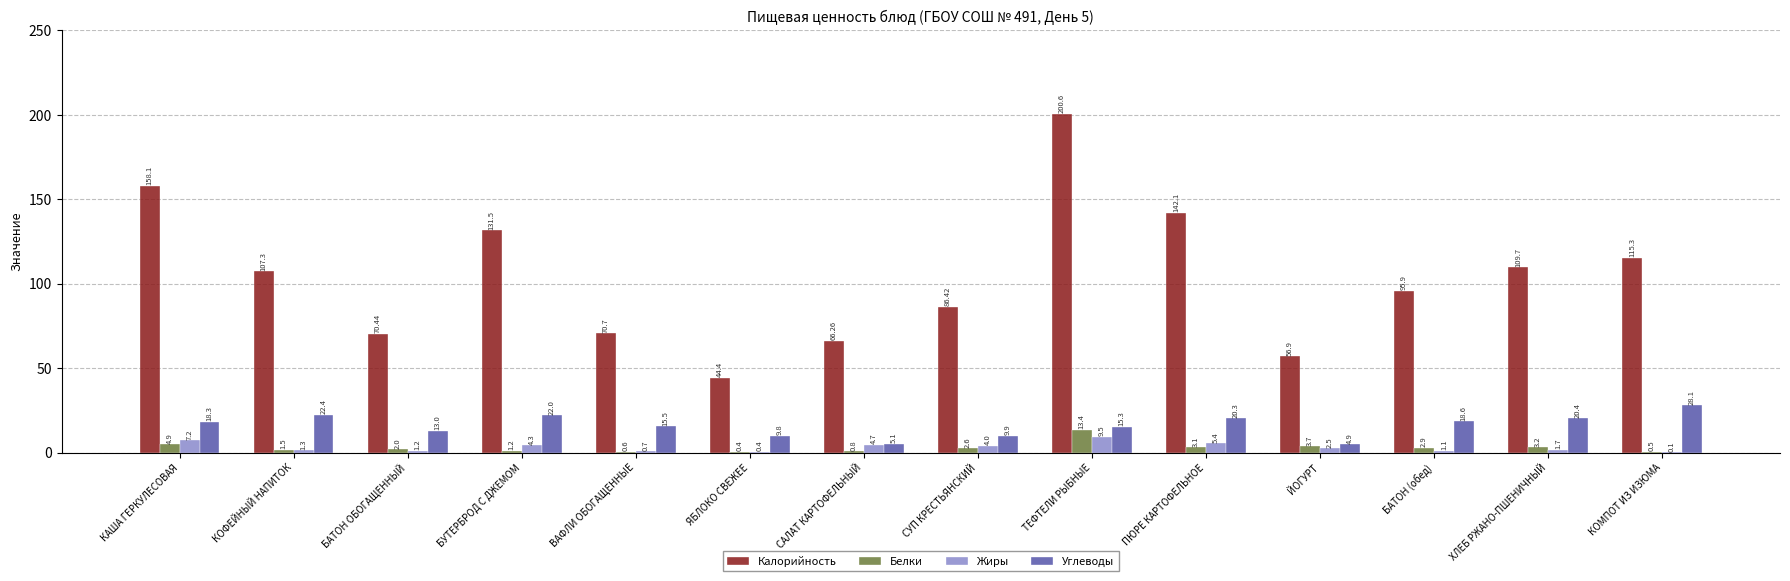

What is the sum of the Калорийность values at ЙОГУРТ and ЯБЛОКО СВЕЖЕЕ?

101.3